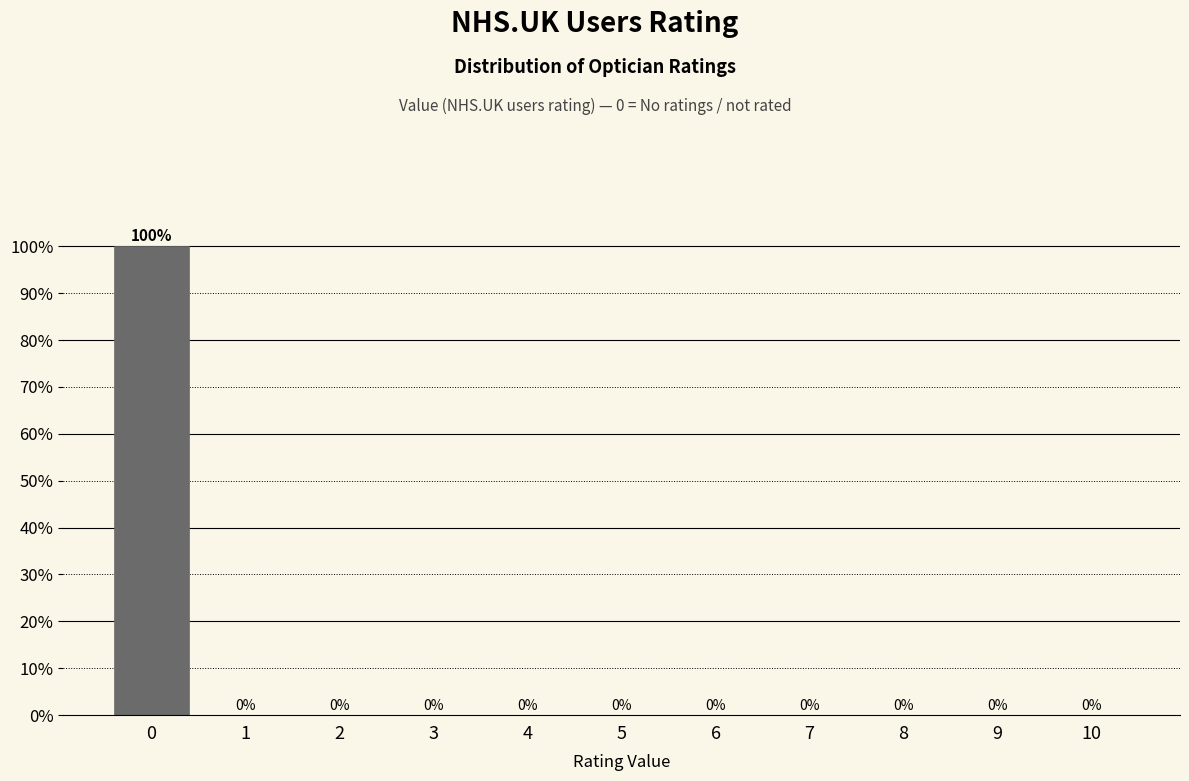

Reading left to right, transcribe all the data shown in this chart.

0=100	1=0	2=0	3=0	4=0	5=0	6=0	7=0	8=0	9=0	10=0